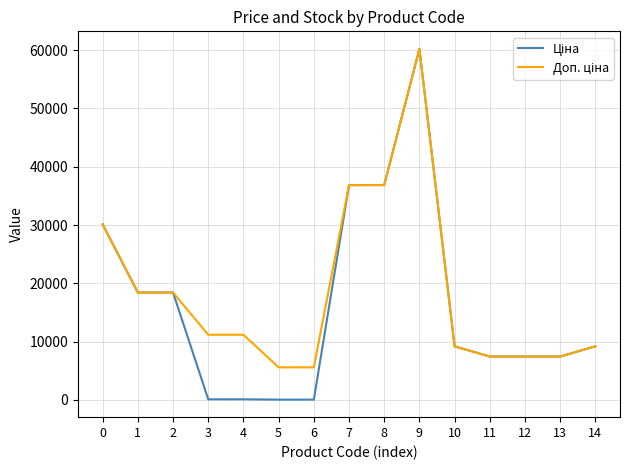

What is the greatest value displayed?

60205.6